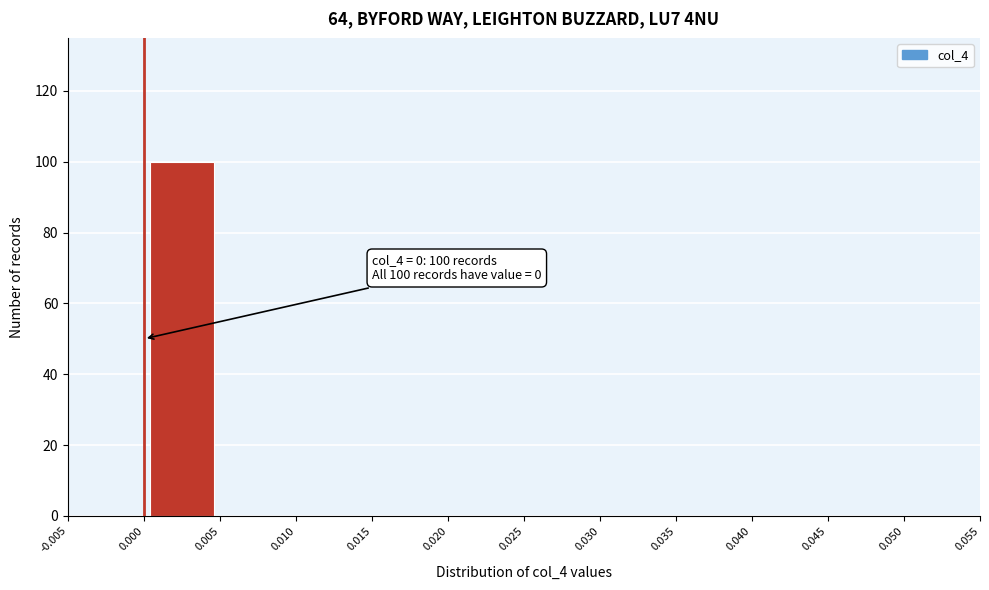

Which range on the x-axis has the tallest bar?

0.000 to 0.005